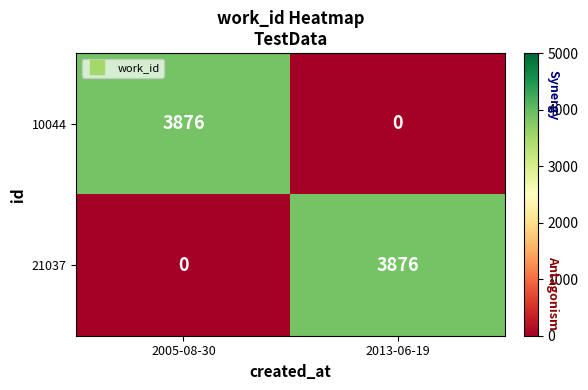

At 2013-06-19, list the series in order from largest to smallest.

21037, 10044